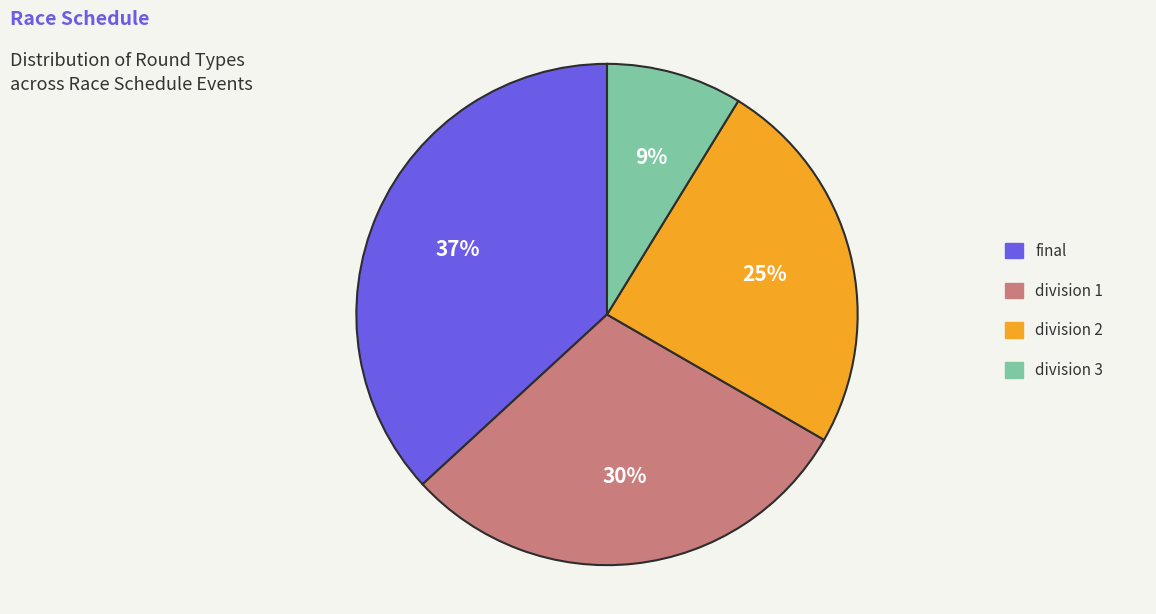

Is it true that division 2 is 25% of the pie?

True